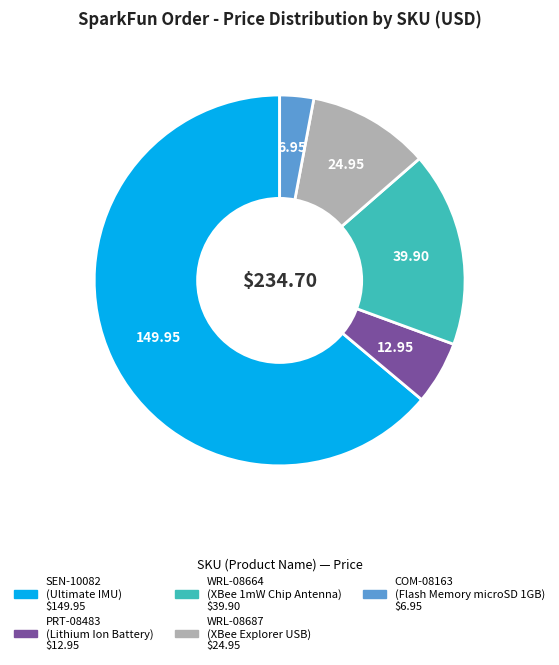

What is the ratio of the value at SEN-10082 to the value at PRT-08483?

11.6